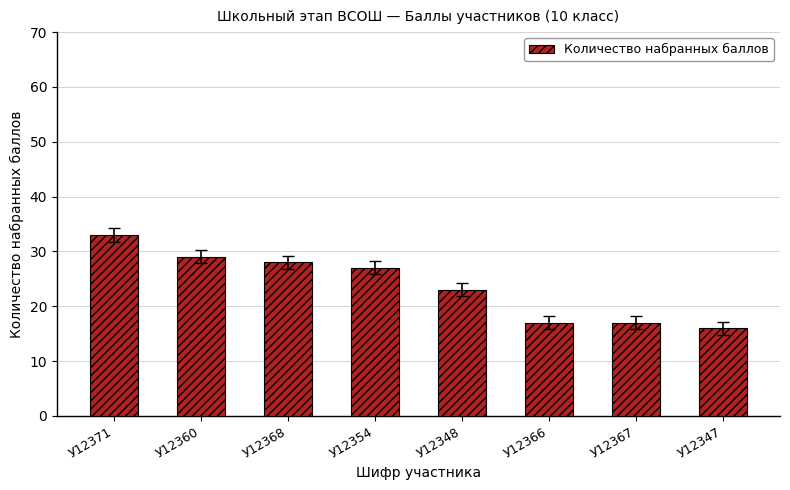

What is the difference between the second highest and minimum values?

13